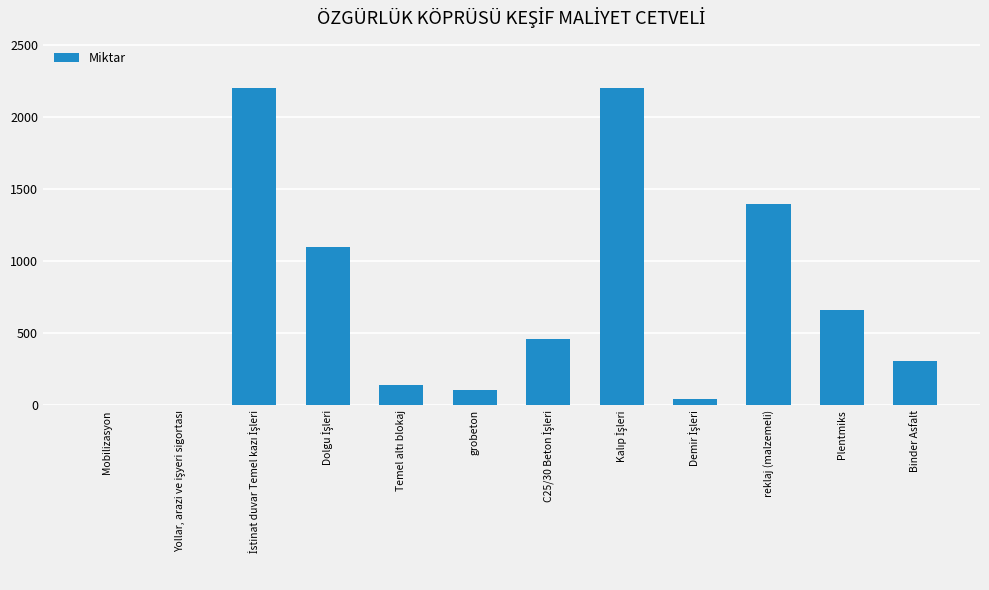

Count the number of data series in this chart.

1